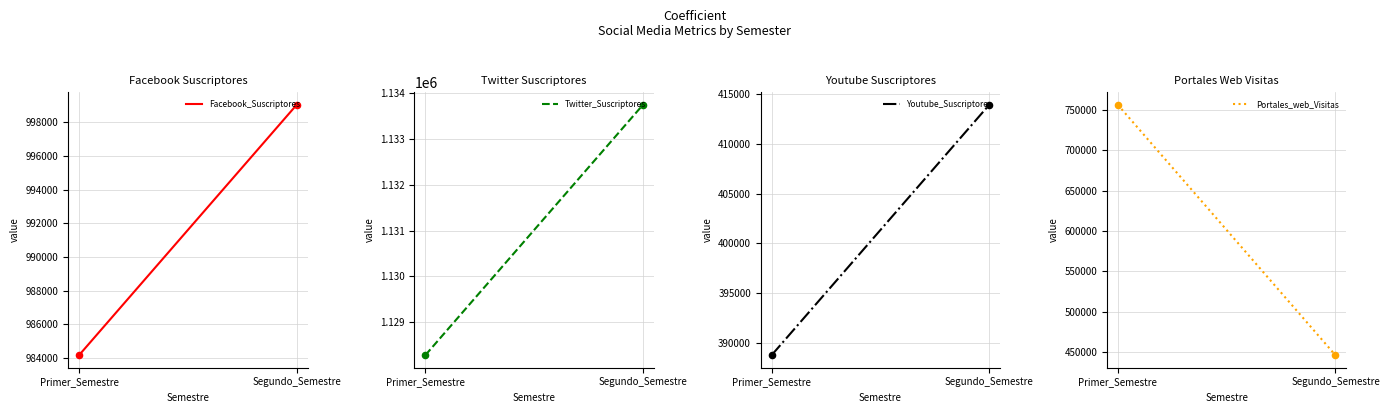

At which category is the sum across all series the highest?

Primer_Semestre